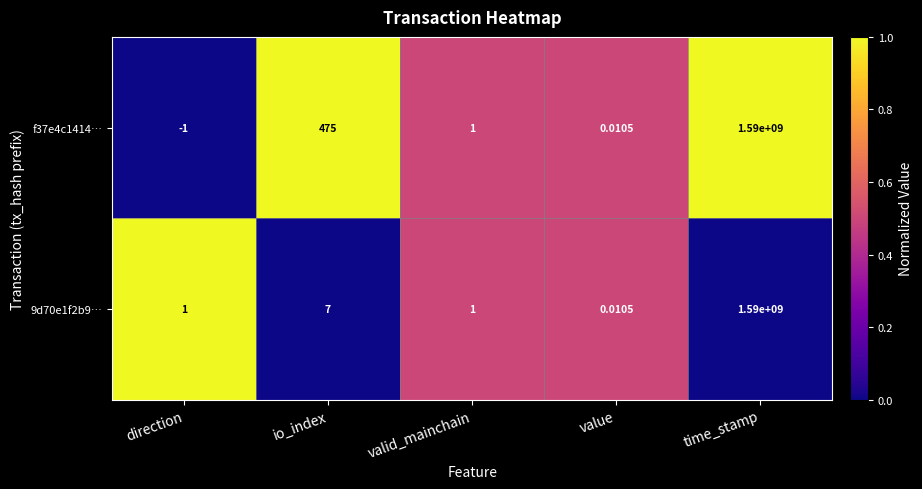

Which category has the lowest value in the f37e4c1414… series?

direction